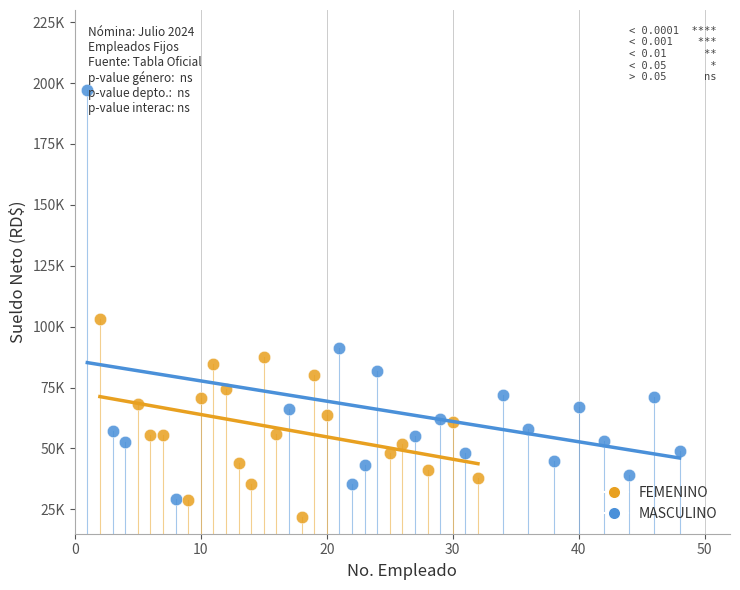

Which series contains the lowest Y value?

FEMENINO